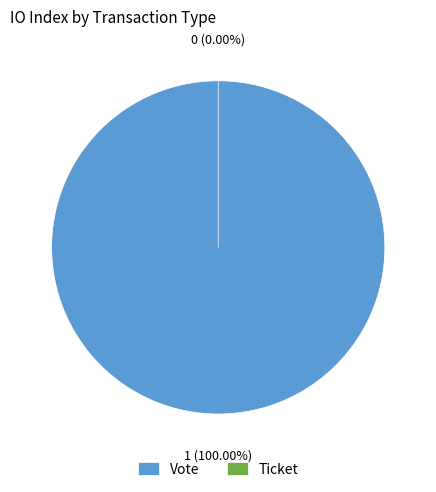

Combined, what portion of the pie is Ticket and Vote?

100.0%